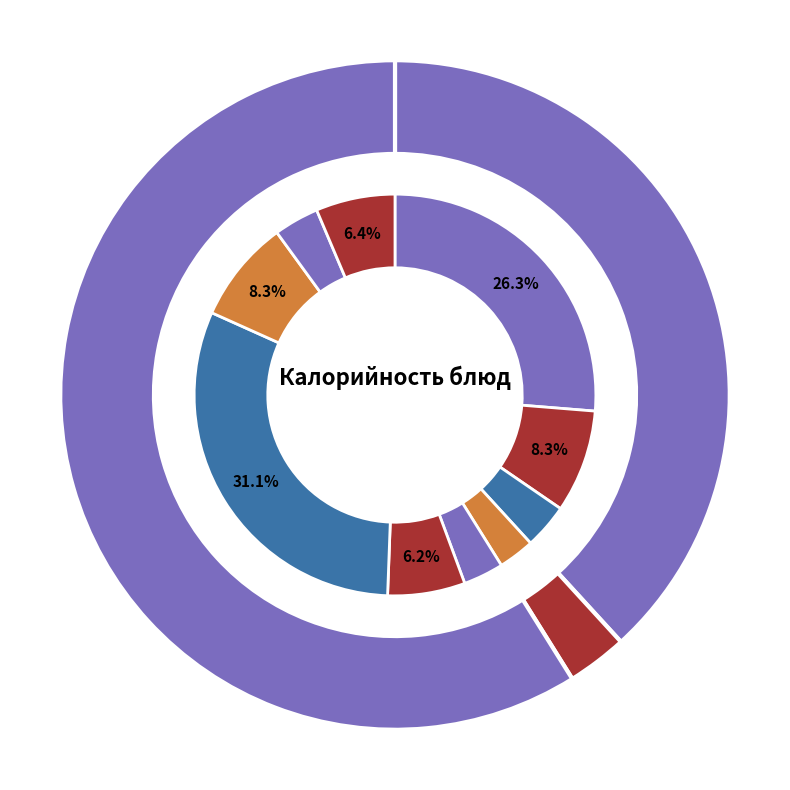

Do хлеб черн. and гор.напиток together represent more than half of the pie?

No